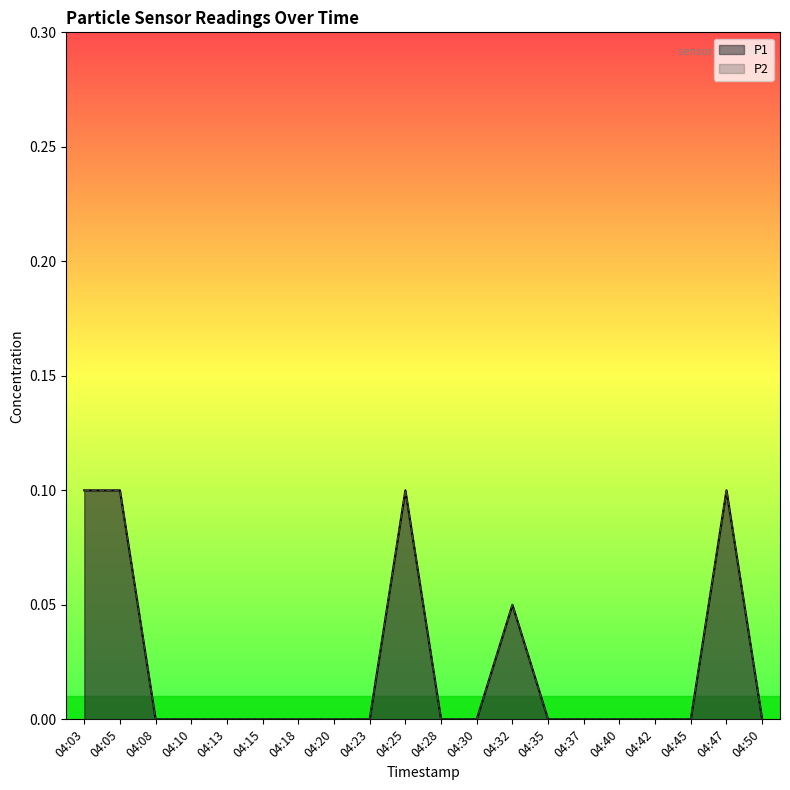

True or false: P1 and P2 intersect in this chart.

False